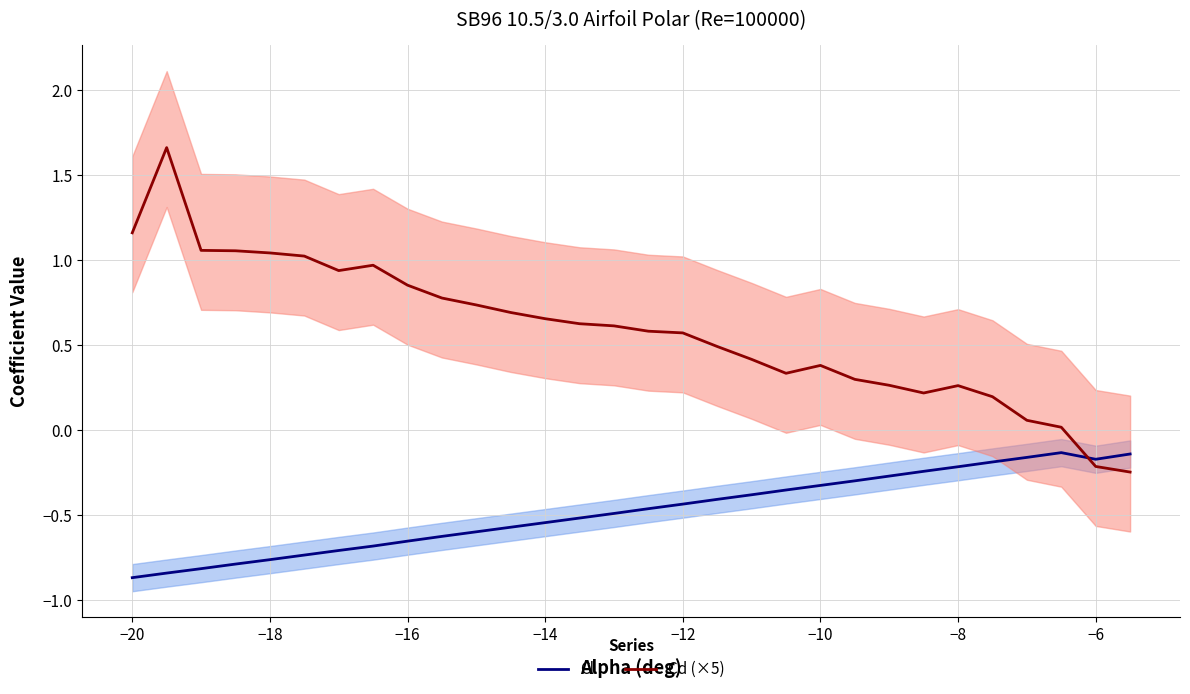

In Cd (×5), how many points are higher than both neighbors (excluding endpoints)?

4